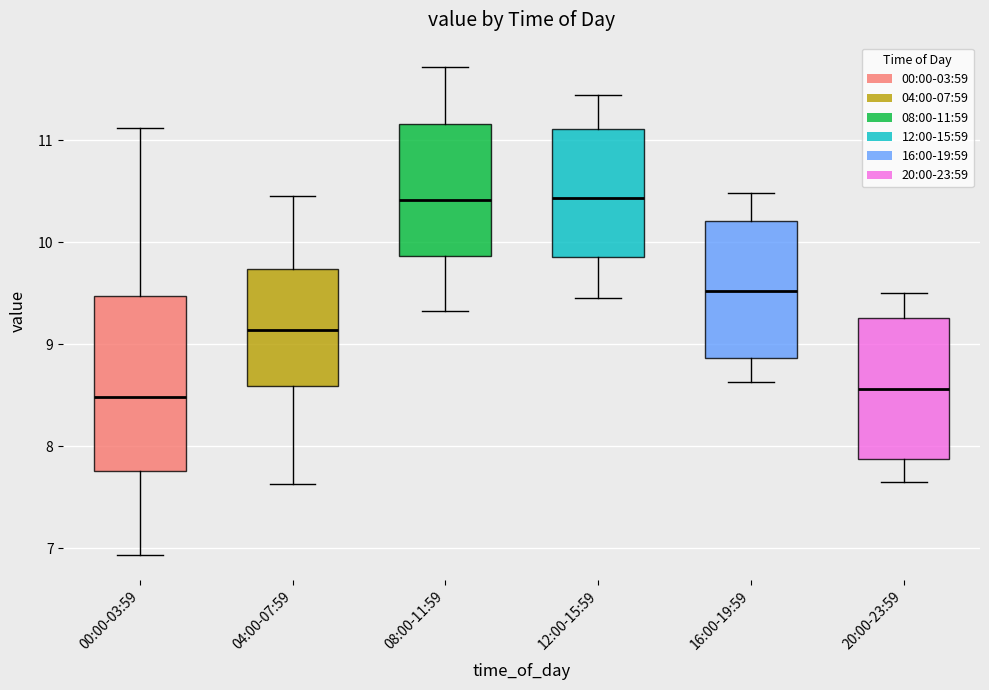

Where does the median line of the box for 08:00-11:59 sit on the y-axis? The values are not printed on the chart, so give them approximately, as read against the axis.

10.4